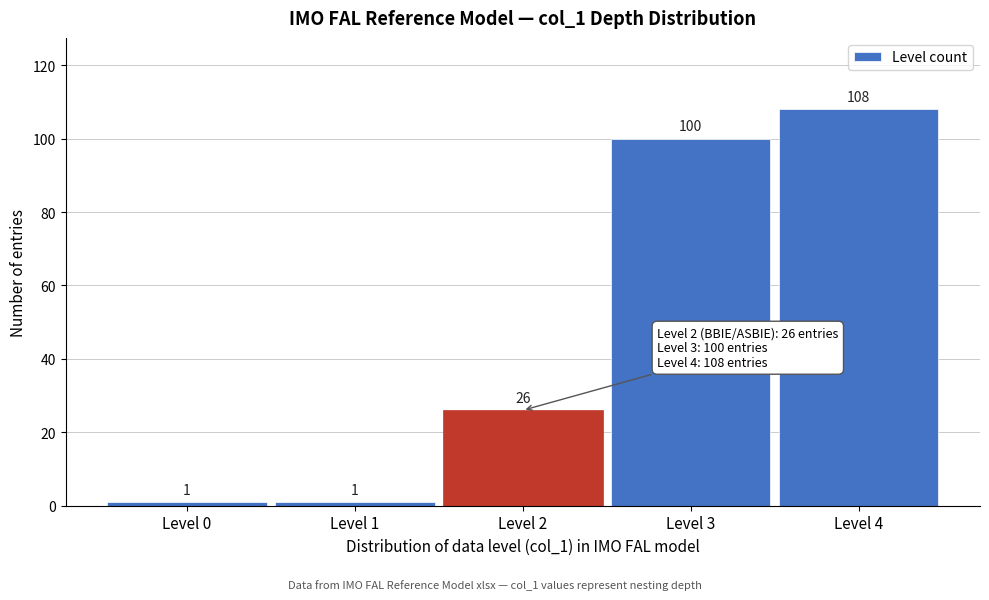

Reading right to left, transcribe all the data shown in this chart.

108	100	26	1	1